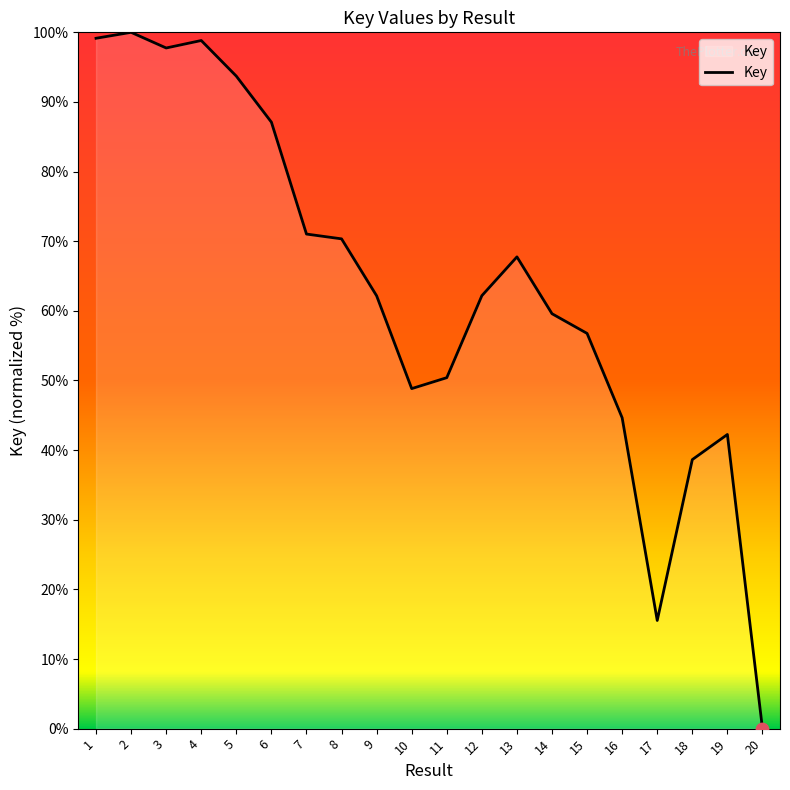

Between 19 and 12, which is larger?

12